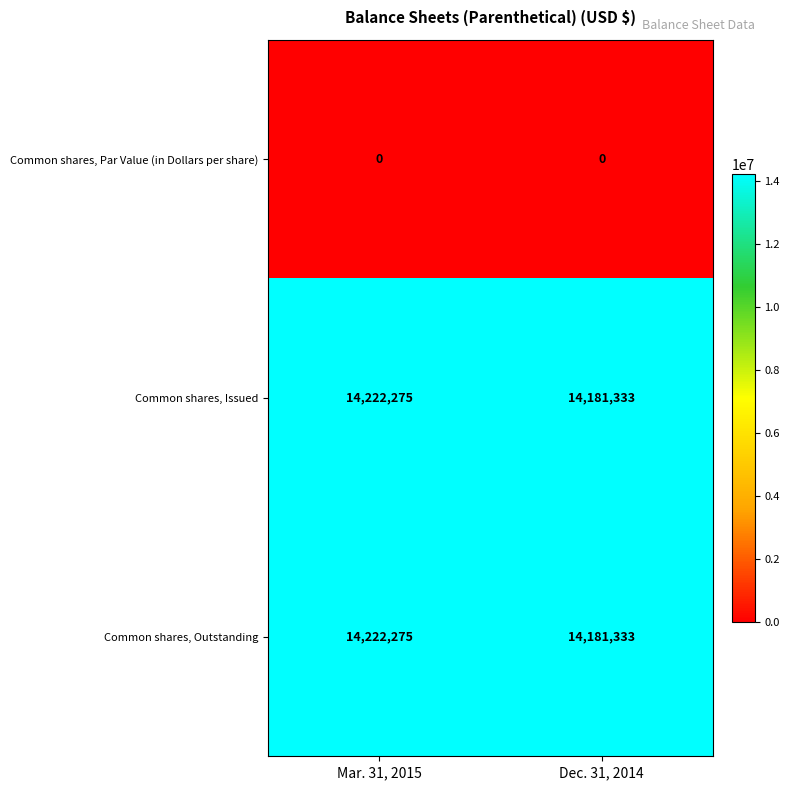

How many data points does each series have?

2